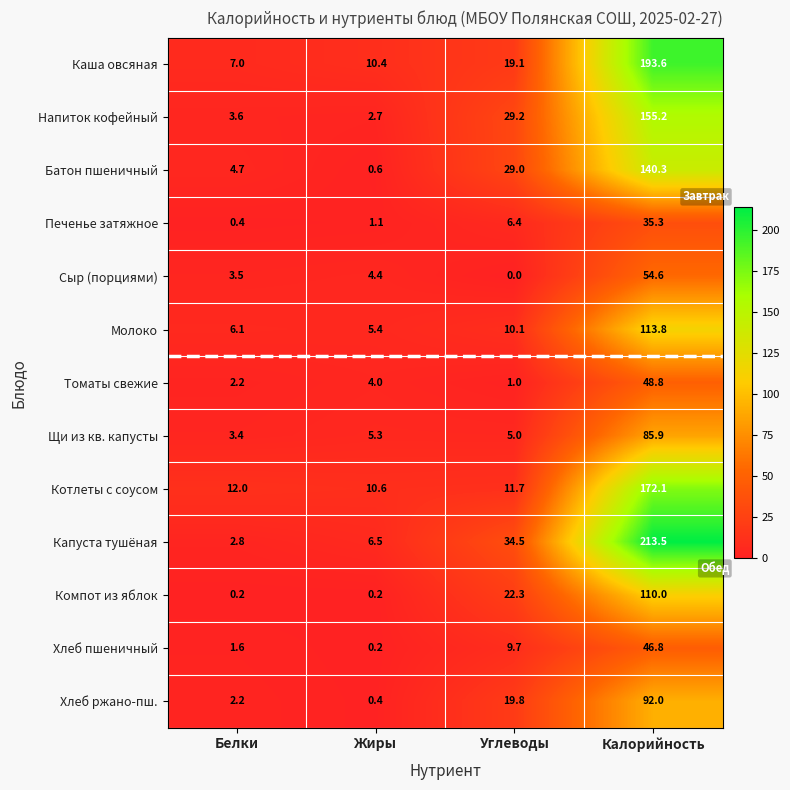

Count the number of data series in this chart.

13